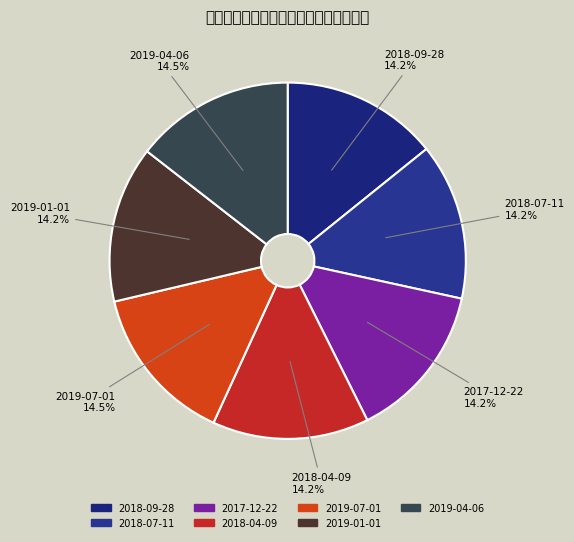

Count the number of slices in the pie.

7